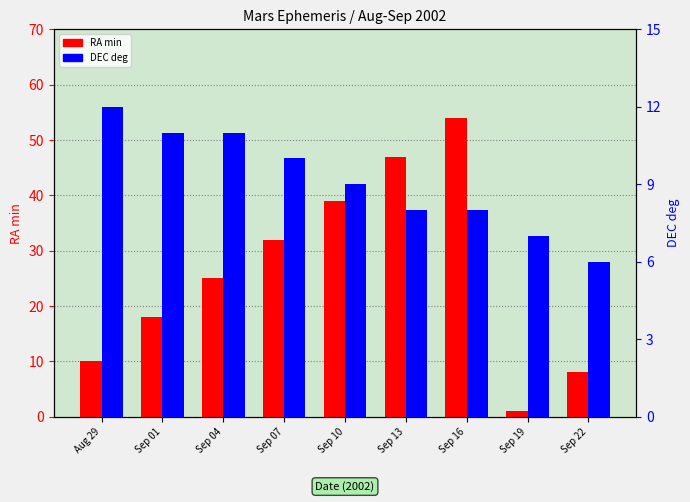

List the series in order of their peak value, highest first.

RA min (primary), DEC deg (secondary)